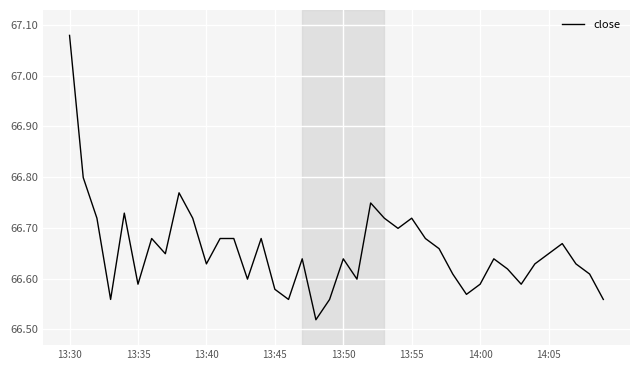

What is the difference between the maximum and minimum values?

0.6